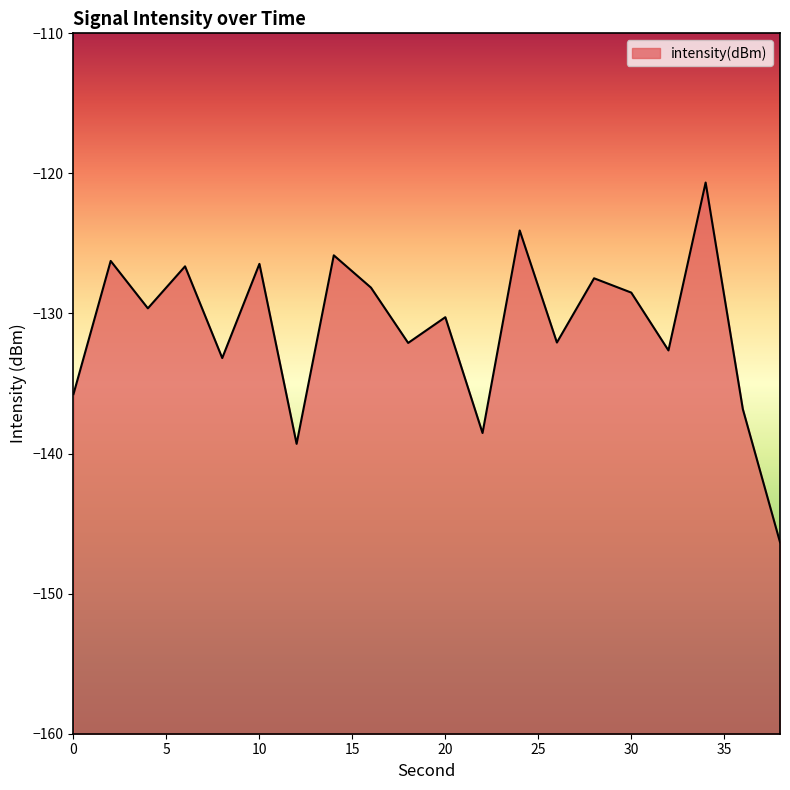

Reading left to right, what are all the values shown in this chart?

0=-135.8	2=-126.2	4=-129.6	6=-126.6	8=-133.2	10=-126.5	12=-139.3	14=-125.8	16=-128.2	18=-132.1	20=-130.3	22=-138.5	24=-124.1	26=-132.1	28=-127.5	30=-128.5	32=-132.6	34=-120.7	36=-136.8	38=-146.3